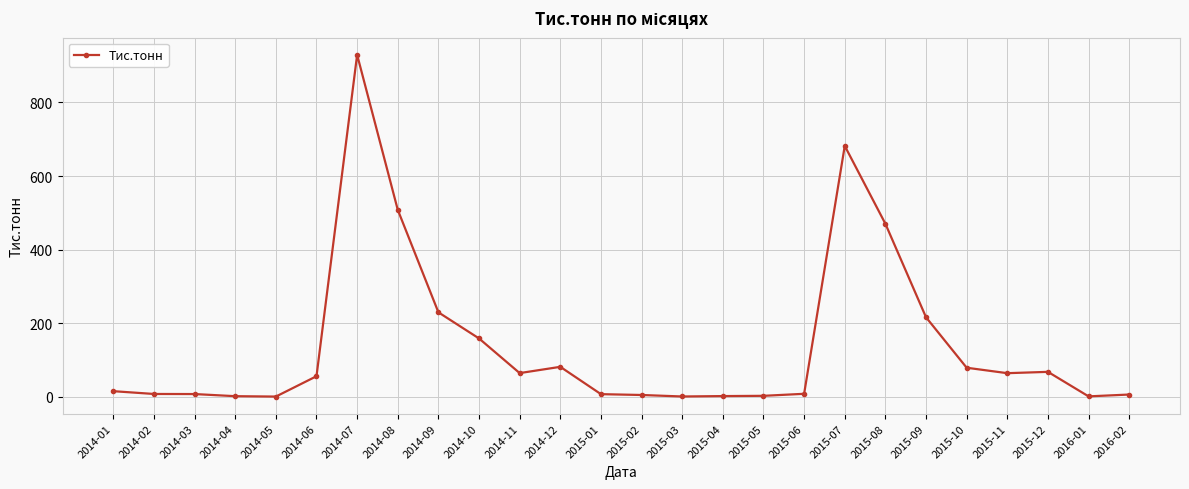

True or false: the data has more than 1 interior local peaks.

True